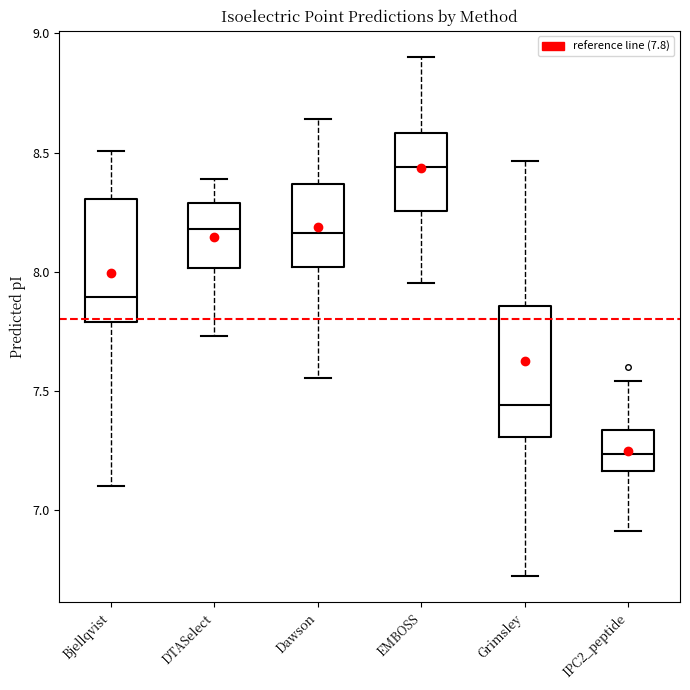

Reading left to right, transcribe this box plot: for each box, give where its median line is, the range the box spans, and where its two whiskers end, as read against the y-axis. The values are not printed on the chart, so give them approximately, as read against the axis.

Bjellqvist: median 7.90, box 7.80 to 8.30, whiskers 7.10 to 8.50
DTASelect: median 8.20, box 8.00 to 8.30, whiskers 7.75 to 8.40
Dawson: median 8.15, box 8.00 to 8.35, whiskers 7.55 to 8.65
EMBOSS: median 8.45, box 8.25 to 8.60, whiskers 7.95 to 8.90
Grimsley: median 7.45, box 7.30 to 7.85, whiskers 6.70 to 8.45
IPC2_peptide: median 7.25, box 7.15 to 7.35, whiskers 6.90 to 7.55